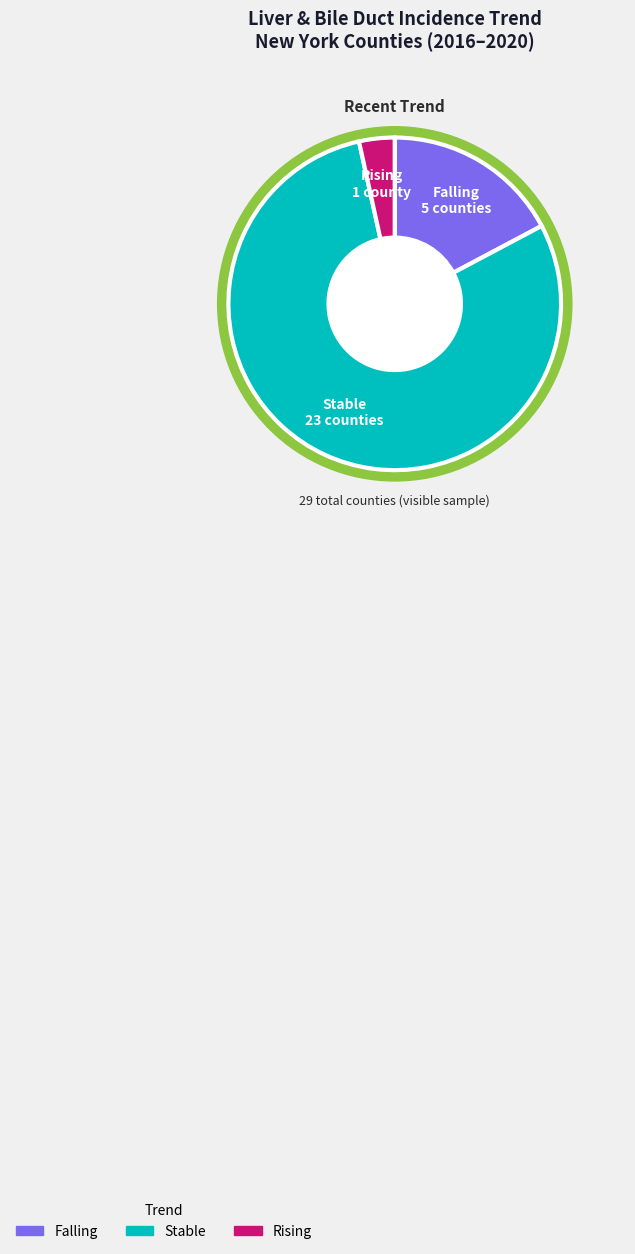

Is stable the majority of the pie?

Yes